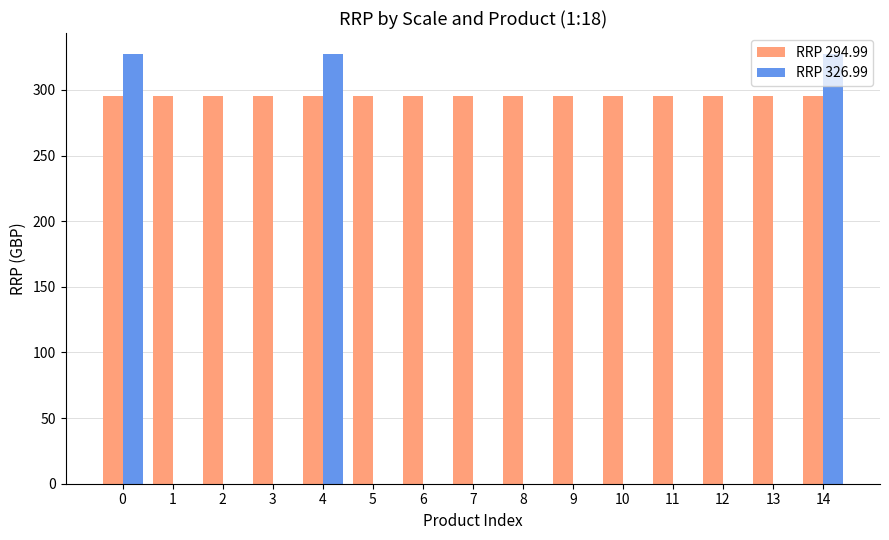

How many series are shown in this chart?

2